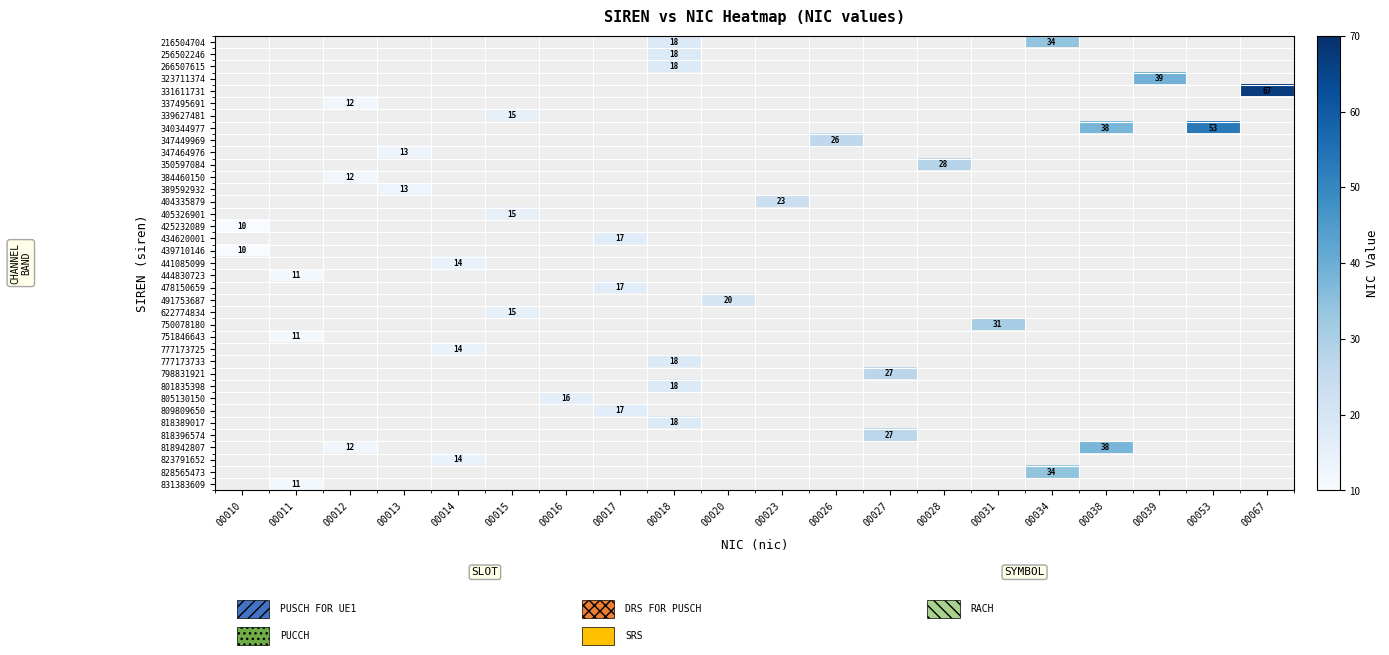

True or false: row_18 has a value of -9 at 00039.

False